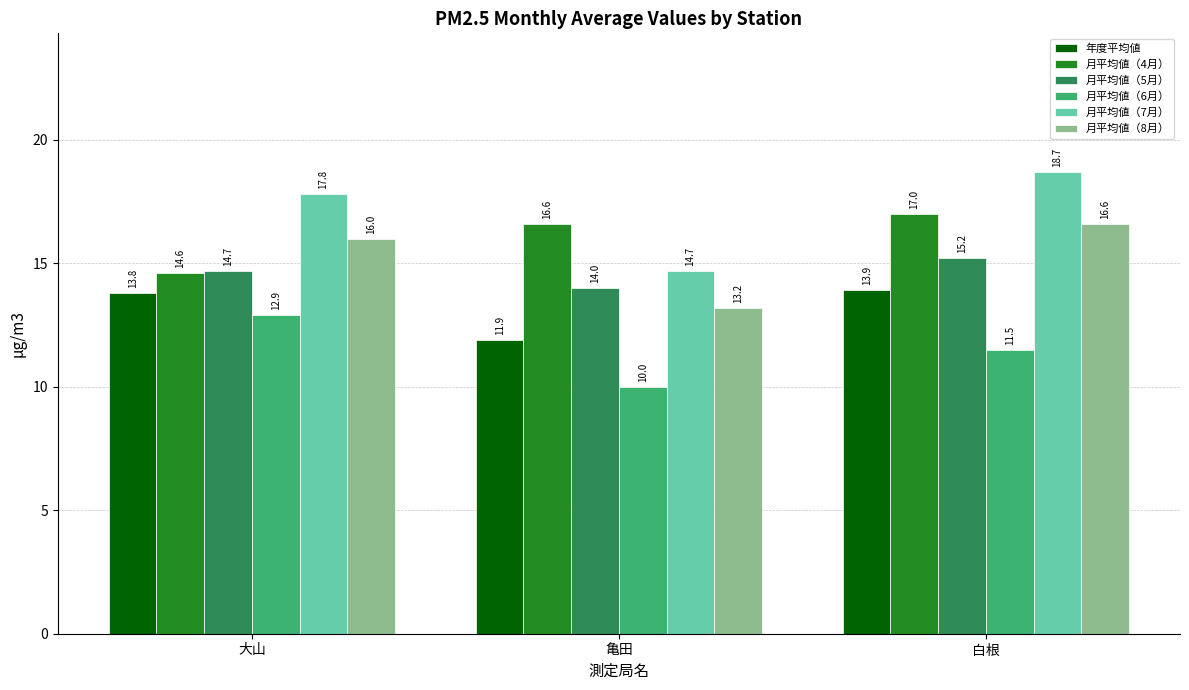

Are the bars grouped side by side (vs. stacked)?

Yes